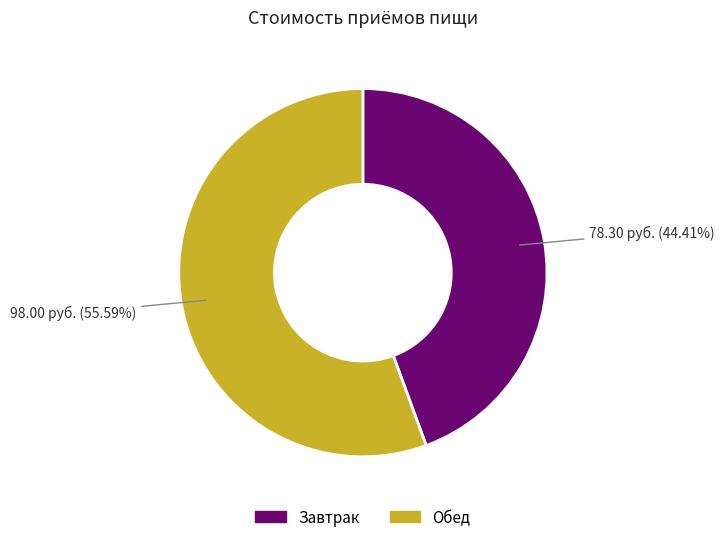

Does any single category account for the majority?

Yes